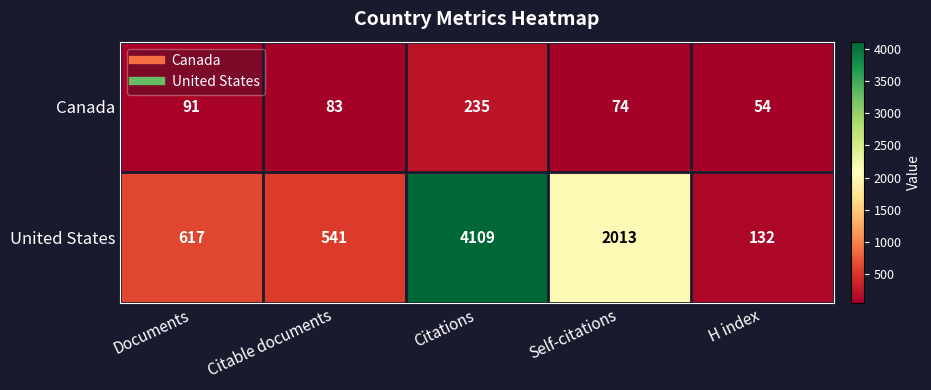

Reading left to right, list all the values displayed in this chart.

Canada: 91	83	235	74	54
United States: 617	541	4109	2013	132